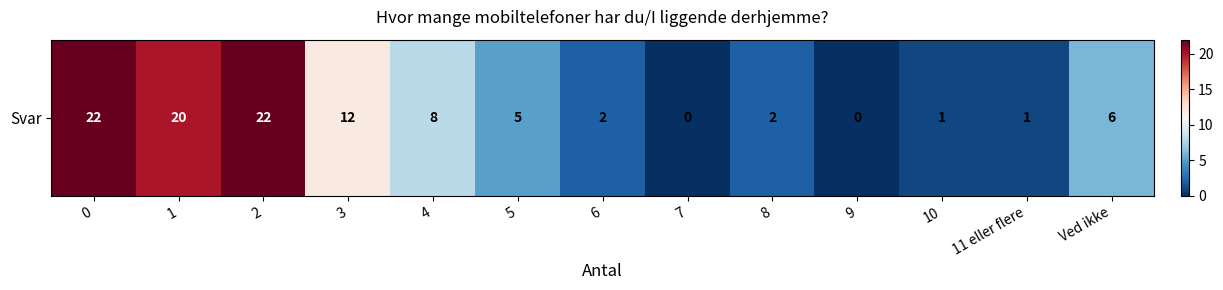

True or false: the data shows 2 at 11 eller flere.

False